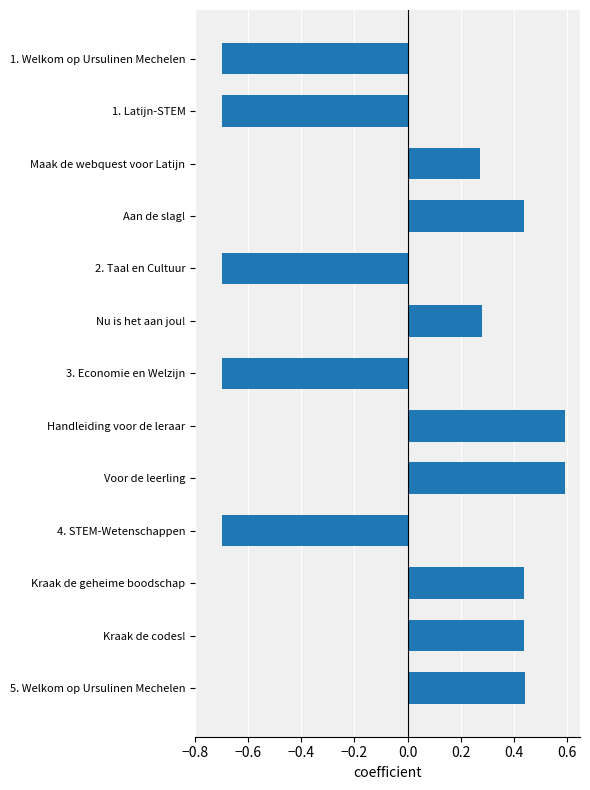

What is the difference between the maximum and minimum values?

1.3